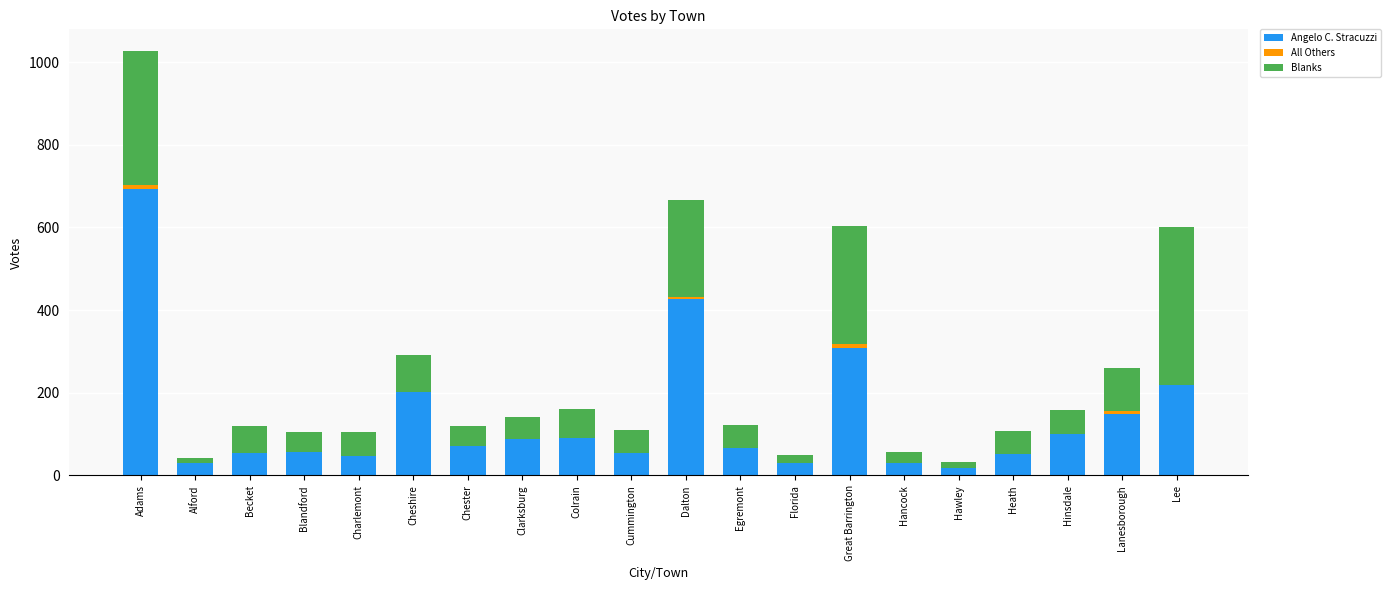

What is the maximum value for Angelo C. Stracuzzi?

692